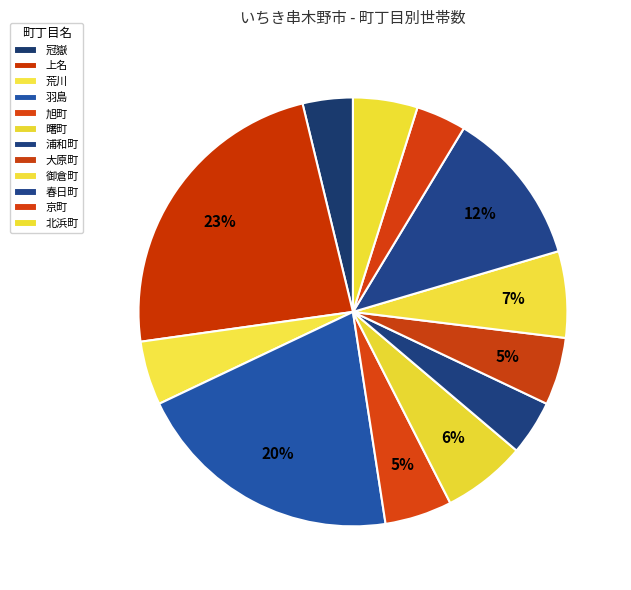

Count the number of slices in the pie.

12